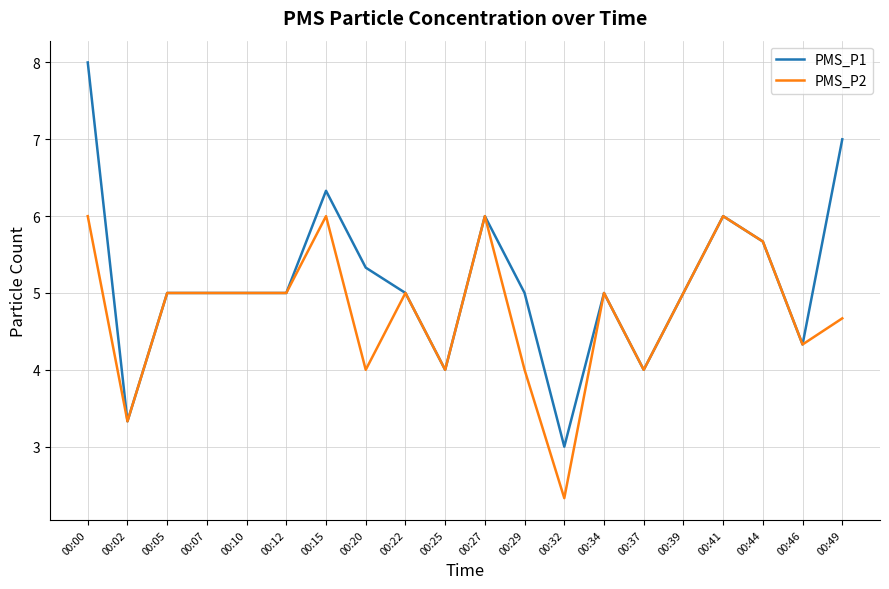

Is this an area chart (filled region under the line)?

No